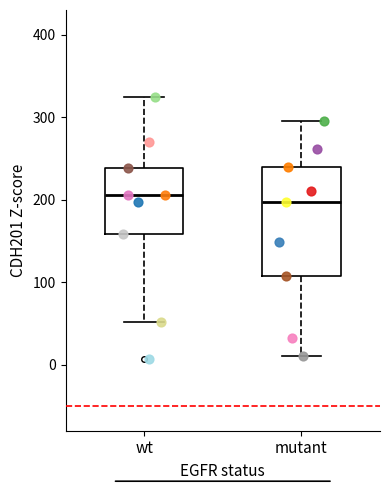

Reading left to right, transcribe this box plot: for each box, give where its median line is, the range the box spans, and where its two whiskers end, as read against the y-axis. The values are not printed on the chart, so give them approximately, as read against the axis.

wt: median 210, box 160 to 240, whiskers 50 to 320
mutant: median 200, box 110 to 240, whiskers 10 to 300